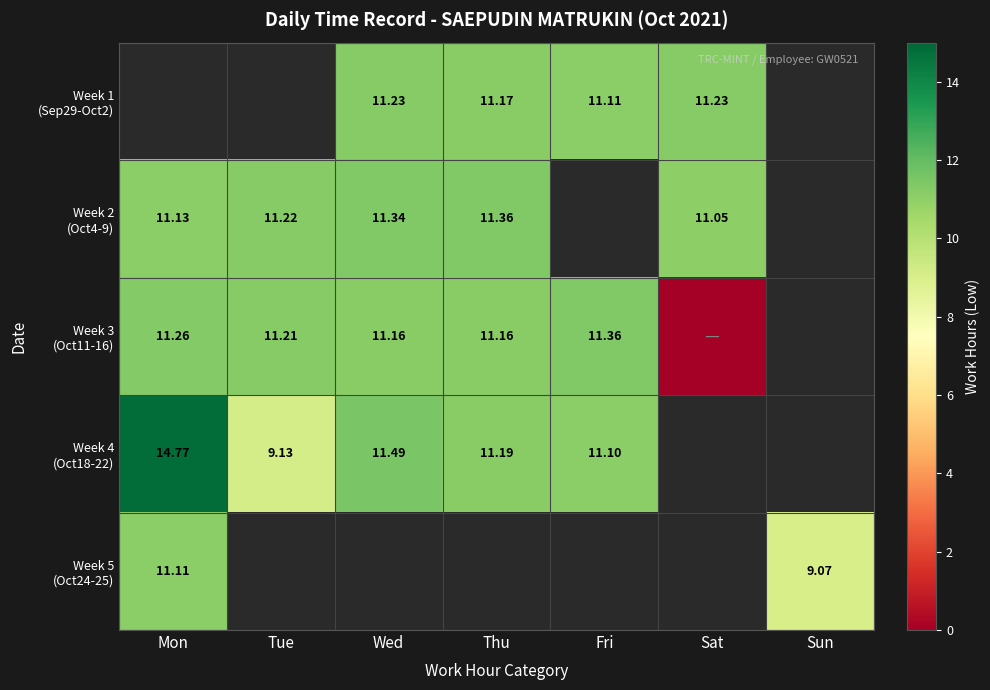

Rank the series by their maximum value, from lowest to highest.

Week 5 (Oct24-25), Week 1 (Sep29-Oct2), Week 2 (Oct4-9), Week 3 (Oct11-16), Week 4 (Oct18-22)